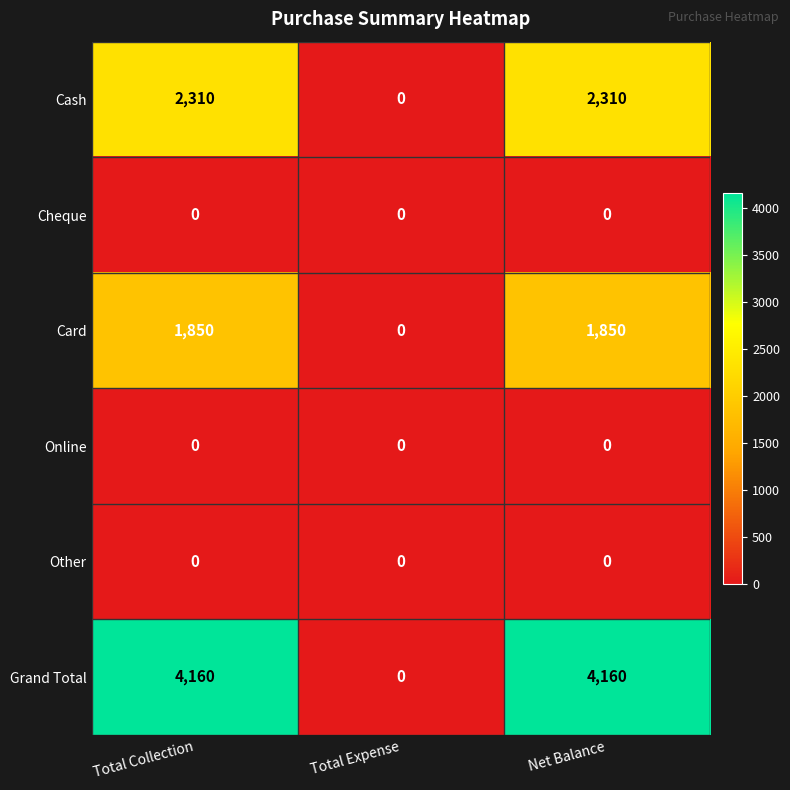

Which series has the largest total across all categories?

Grand Total